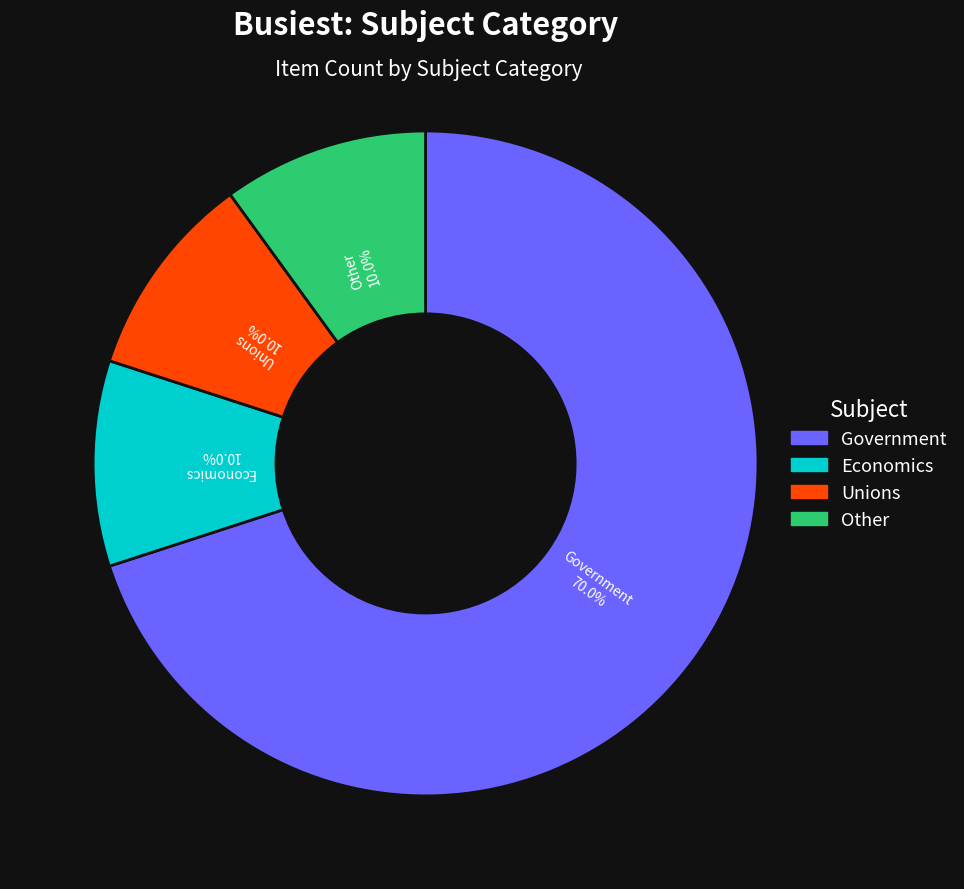

How many slices are in this pie chart?

4